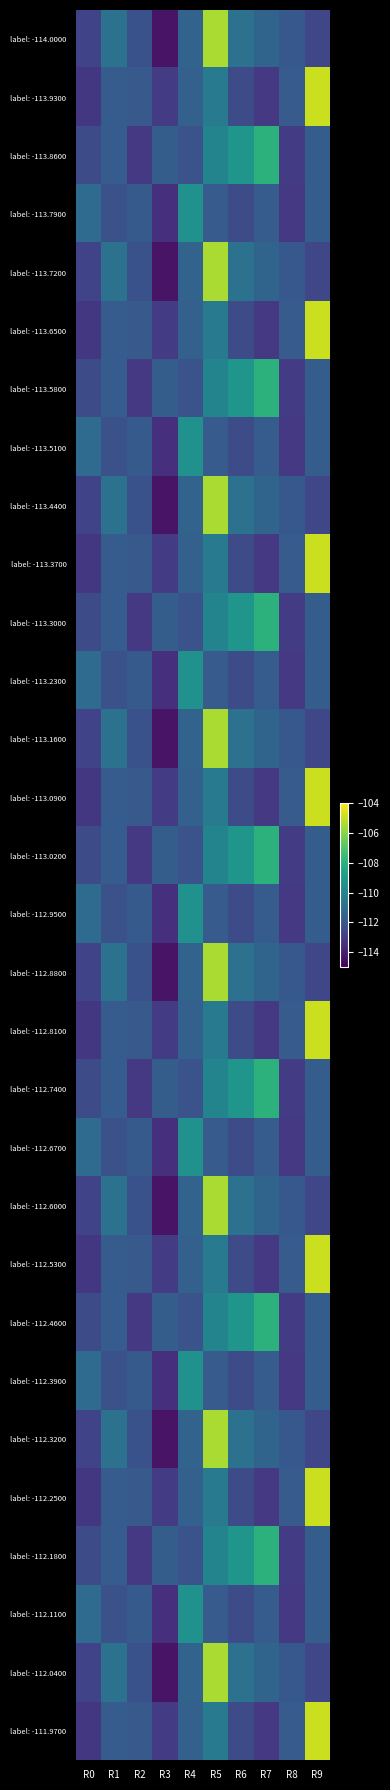

Rank the series at R7 from lowest to highest value.

label: -113.9300, label: -113.6500, label: -113.3700, label: -113.0900, label: -112.8100, label: -112.5300, label: -112.2500, label: -111.9700, label: -113.7900, label: -113.5100, label: -113.2300, label: -112.9500, label: -112.6700, label: -112.3900, label: -112.1100, label: -114.0000, label: -113.7200, label: -113.4400, label: -113.1600, label: -112.8800, label: -112.6000, label: -112.3200, label: -112.0400, label: -113.8600, label: -113.5800, label: -113.3000, label: -113.0200, label: -112.7400, label: -112.4600, label: -112.1800